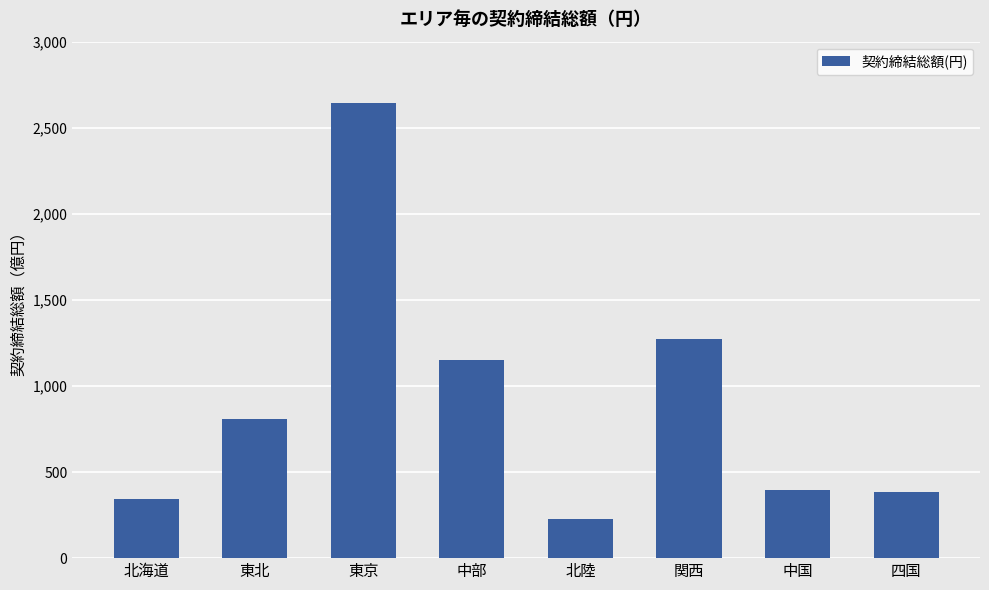

At which category does the chart reach its minimum across all series?

北陸